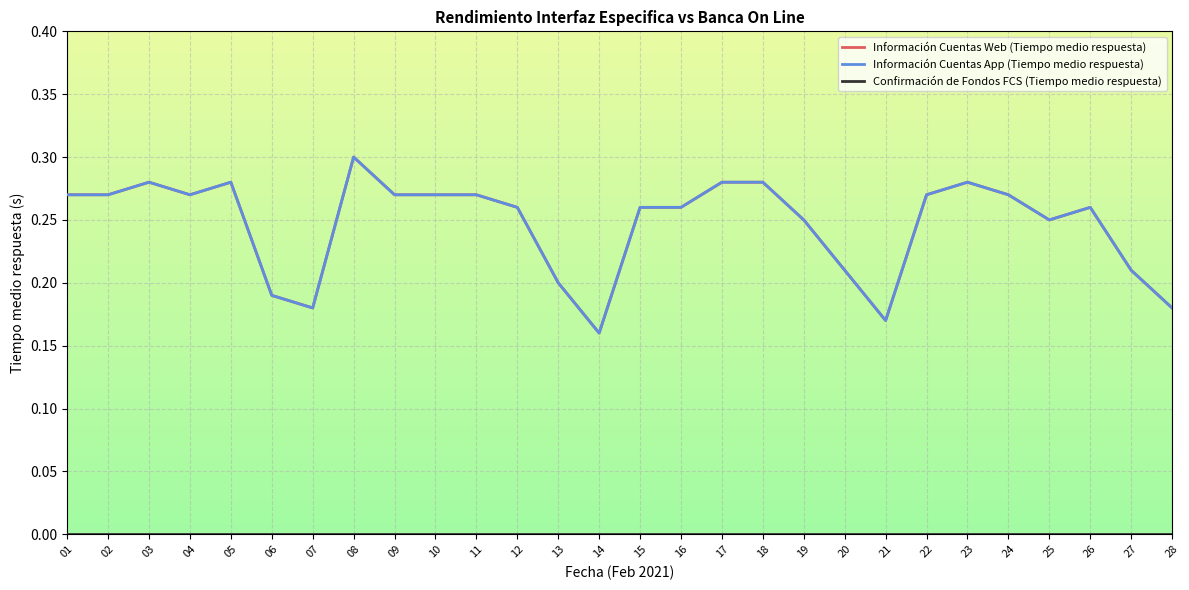

Does the chart display data point markers on the line(s)?

No